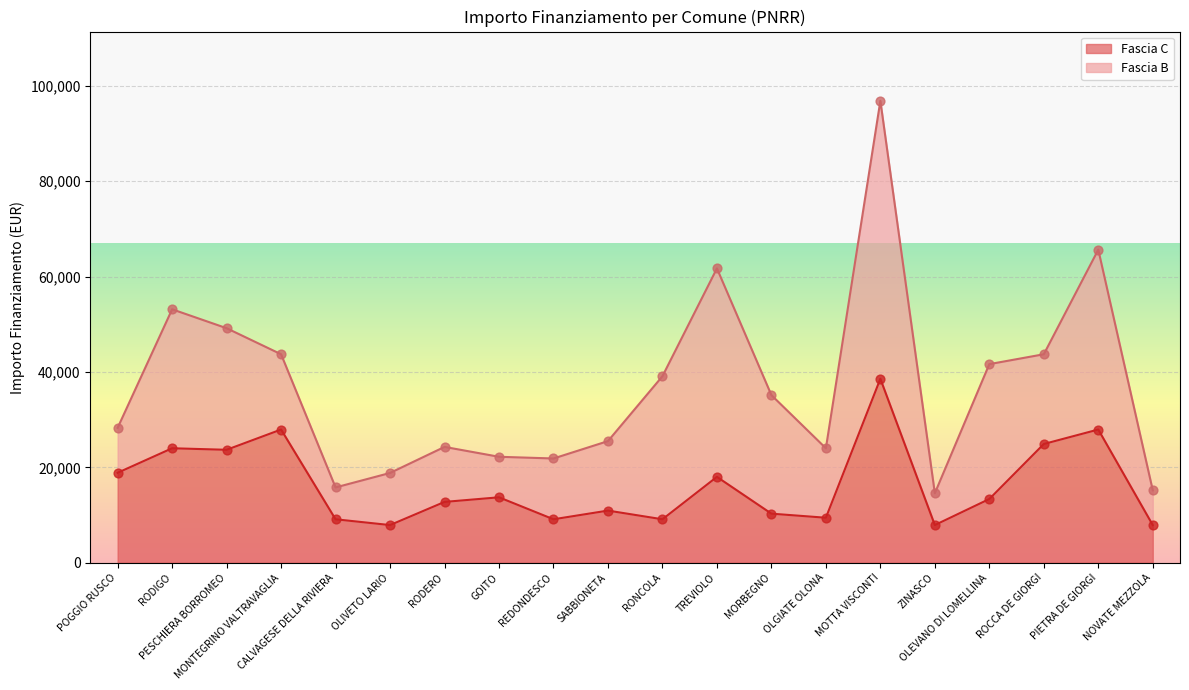

What is the ratio of the value at OLEVANO DI LOMELLINA to the value at REDONDESCO?

1.5